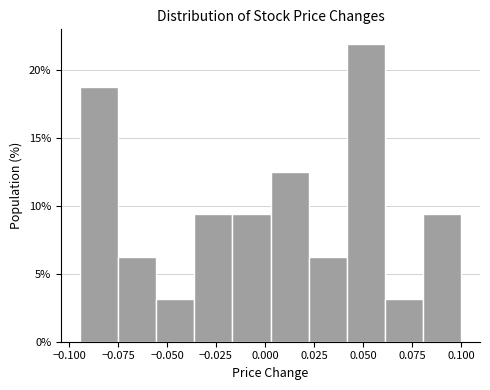

Read against the x-axis, roughly where is the centre of the tallest bar?

0.050